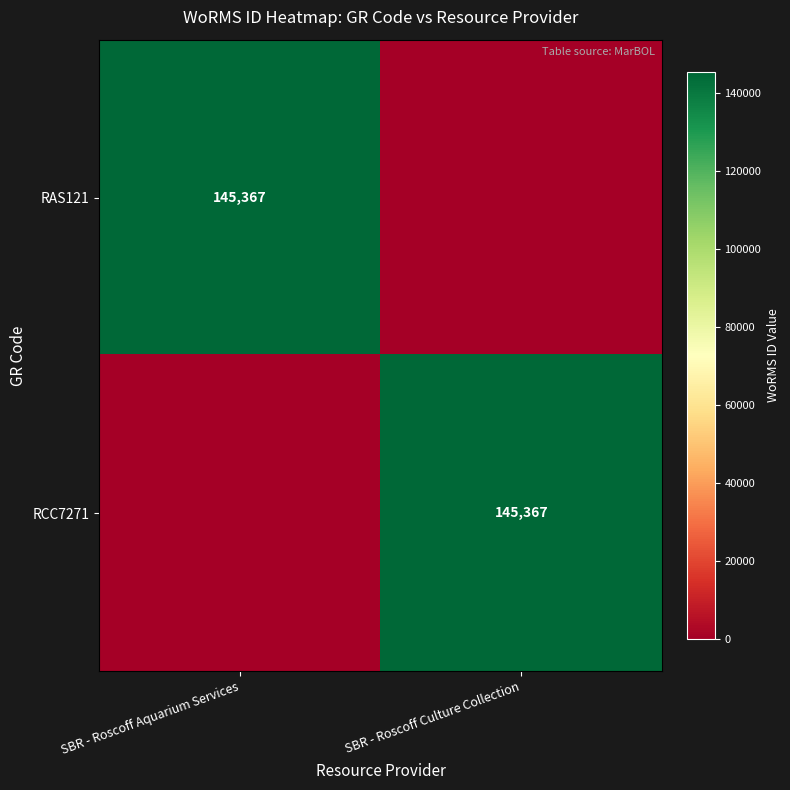

The value of RAS121 at SBR - Roscoff Aquarium Services is 145367. True or false?

True